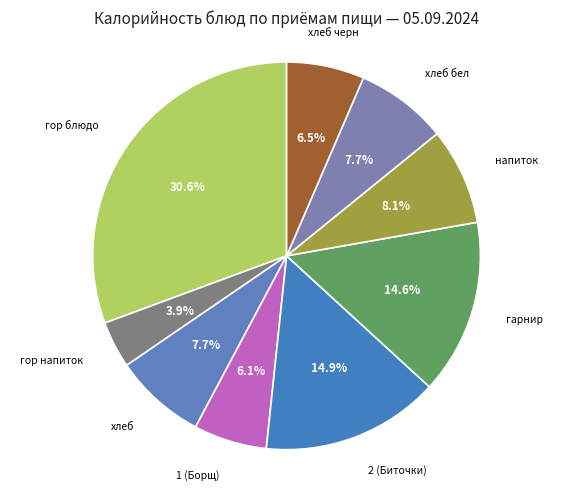

How much of the chart is everything except гор блюдо?

69.4%